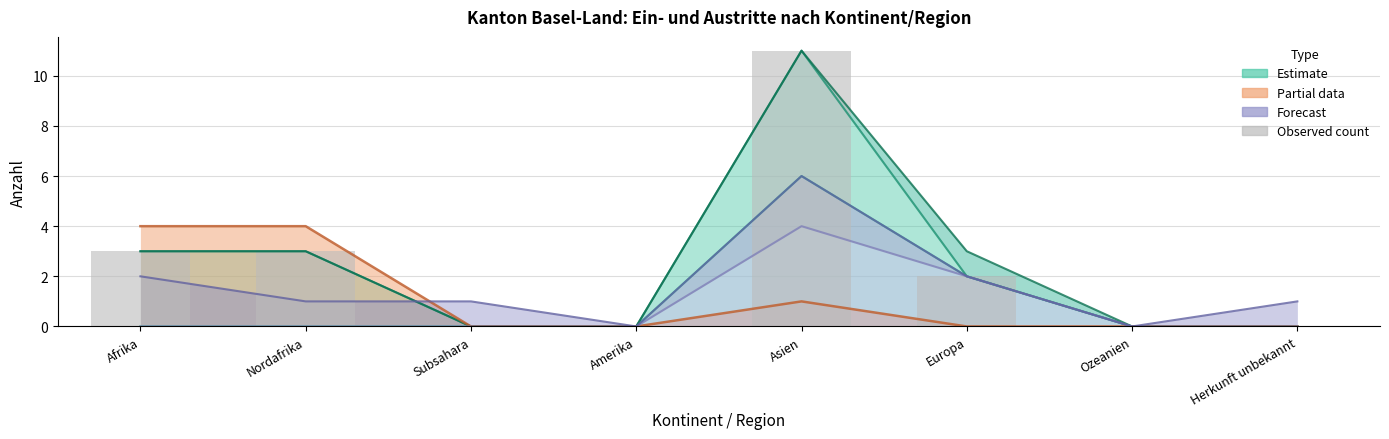

What is the sum of all values?

19